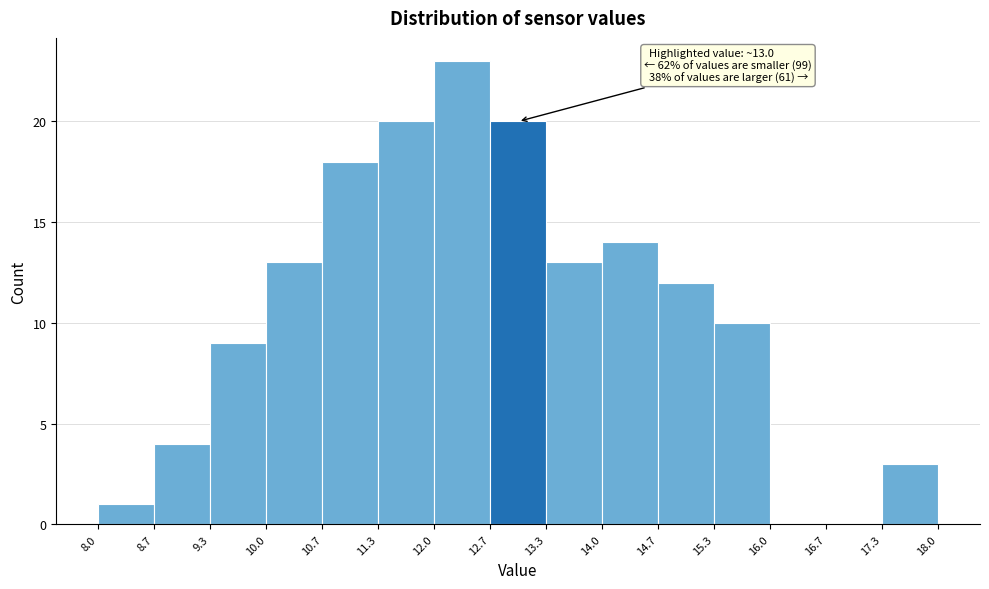

Over which range of the x-axis is the bar tallest?

12.0 to 12.7